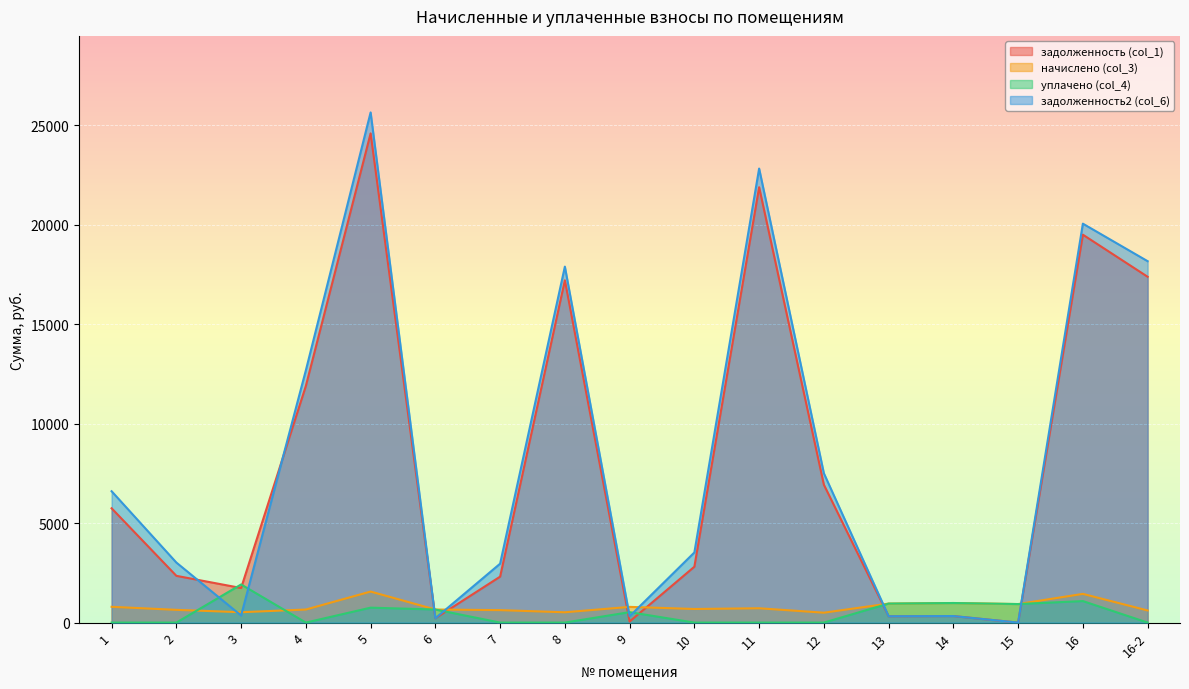

Which series has the largest total across all categories?

задолженность2 (col_6)